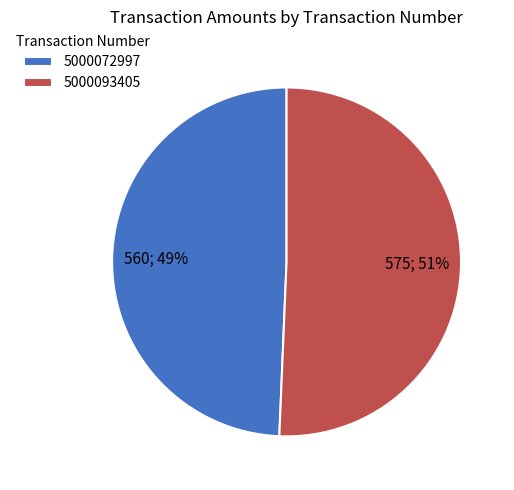

Does 5000072997 represent more than half of the total?

No